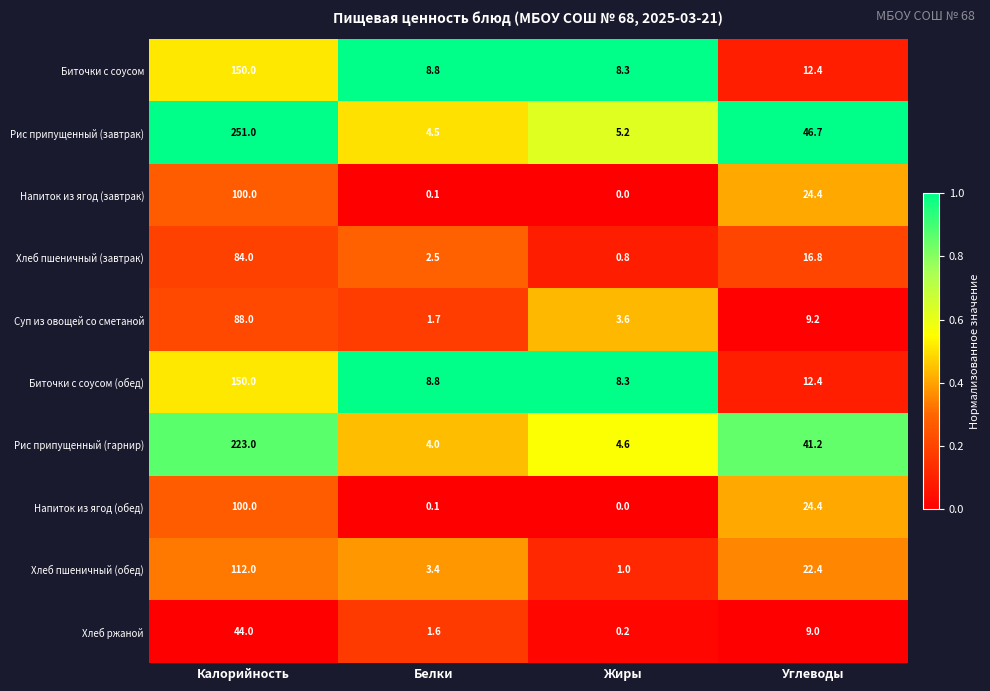

What is the sum of the Хлеб пшеничный (завтрак) values at Жиры and Калорийность?

84.8